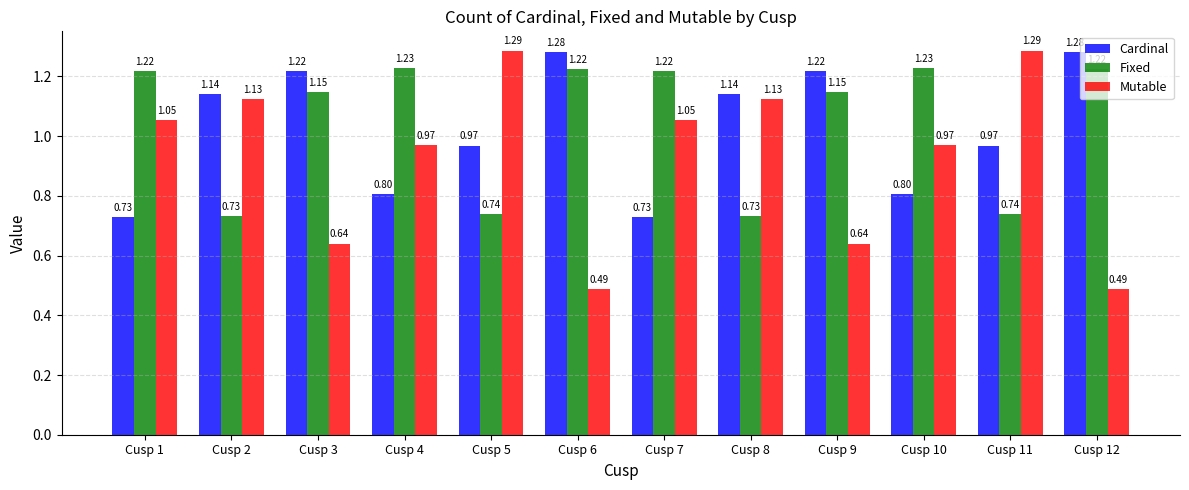

Rank the series by their average value, from lowest to highest.

Mutable, Cardinal, Fixed